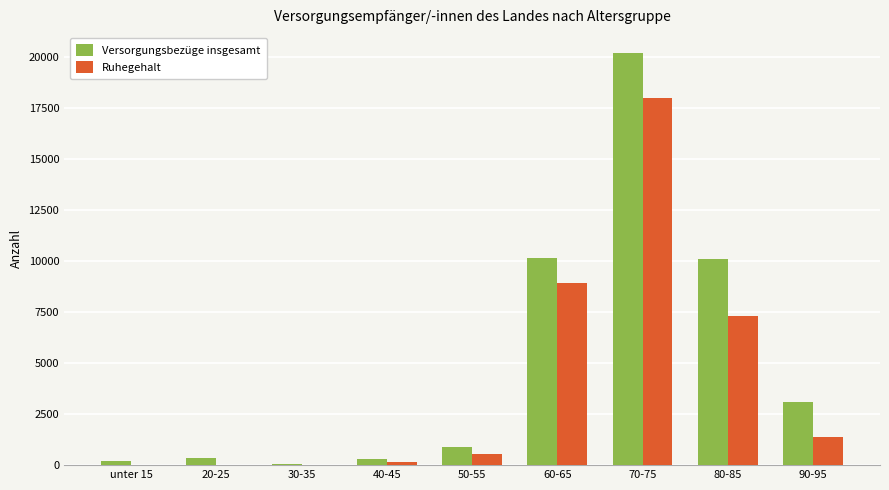

What is the highest value of the Versorgungsbezüge insgesamt series?

20210